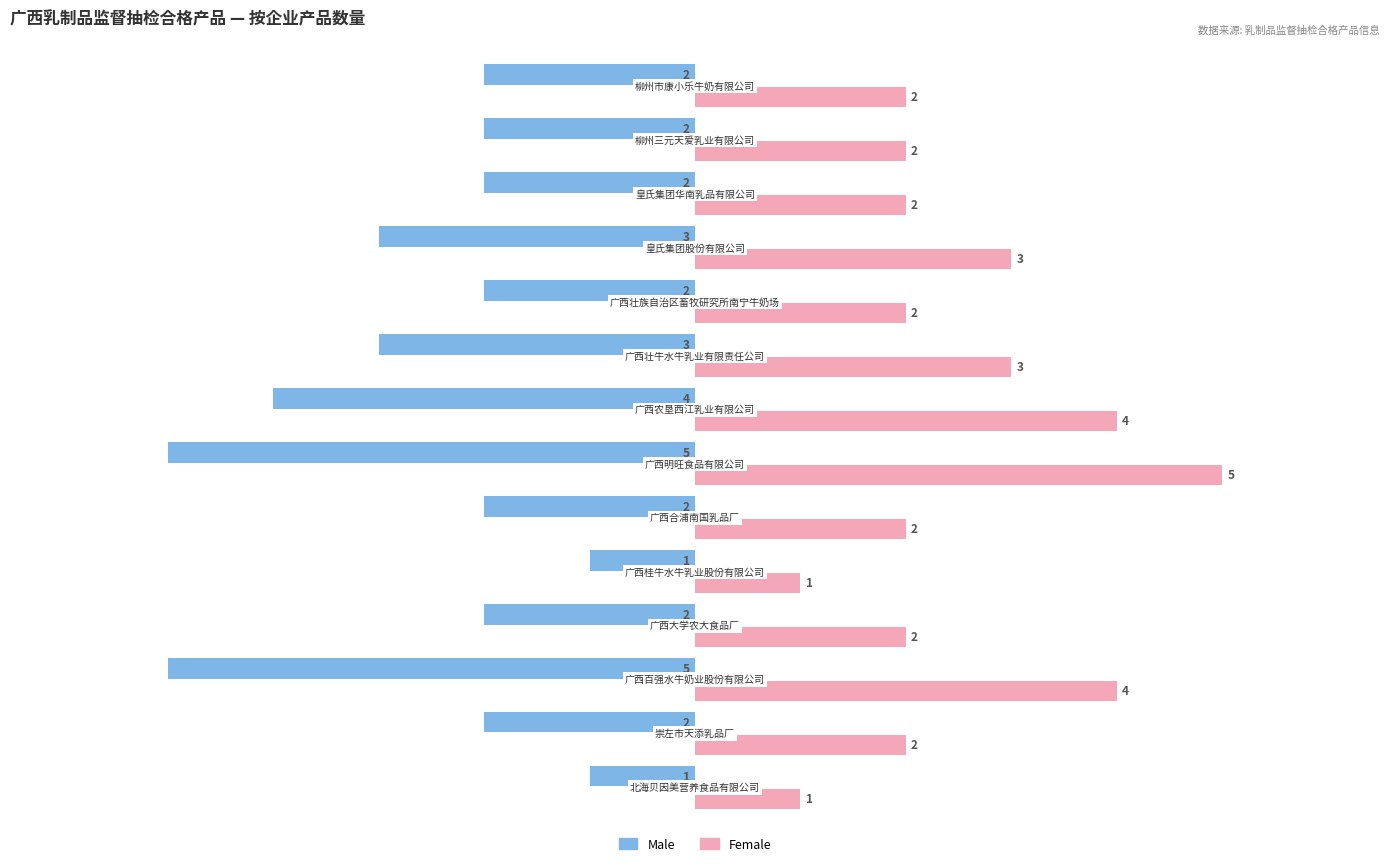

What is the difference between the maximum and minimum values in the Female series?

4